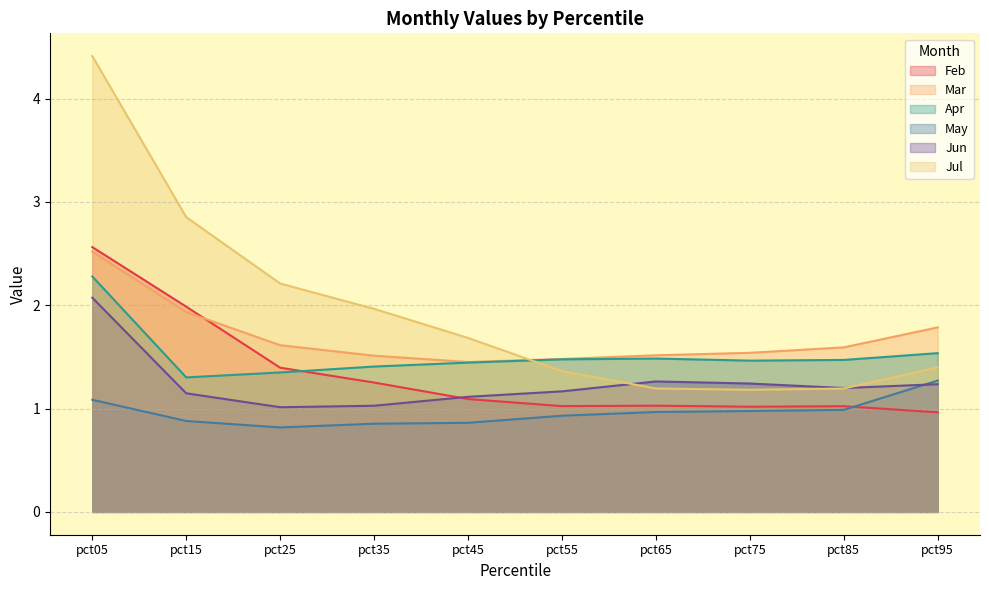

Reading left to right, extract all data points from this chart.

Feb: 2.6	2.0	1.4	1.3	1.1	1.0	1.0	1.0	1.0	1.0
Mar: 2.5	1.9	1.6	1.5	1.5	1.5	1.5	1.5	1.6	1.8
Apr: 2.3	1.3	1.3	1.4	1.4	1.5	1.5	1.5	1.5	1.5
May: 1.1	0.9	0.8	0.9	0.9	0.9	1.0	1.0	1.0	1.3
Jun: 2.1	1.1	1.0	1.0	1.1	1.2	1.3	1.2	1.2	1.2
Jul: 4.4	2.9	2.2	2.0	1.7	1.4	1.2	1.2	1.2	1.4